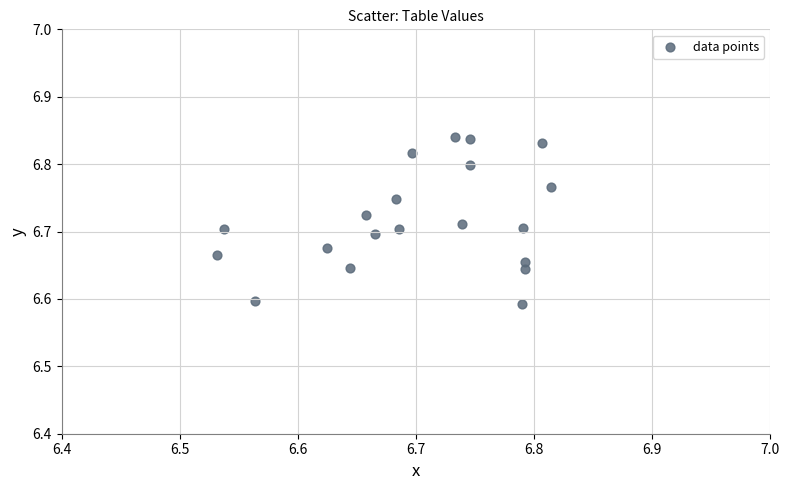

What is the range of X values (max minus min)?

0.3